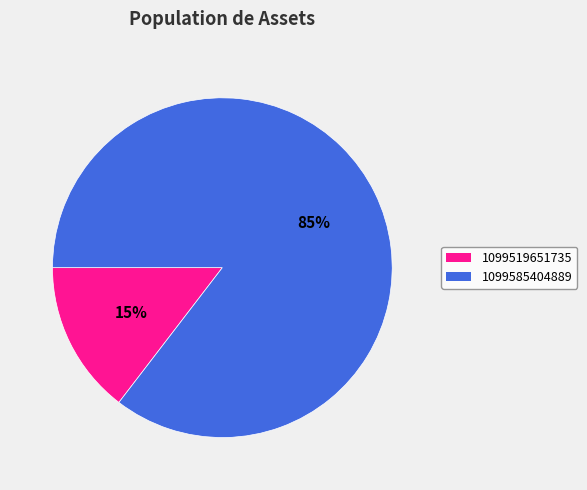

To the nearest percent, what portion does 1099585404889 represent?

85%